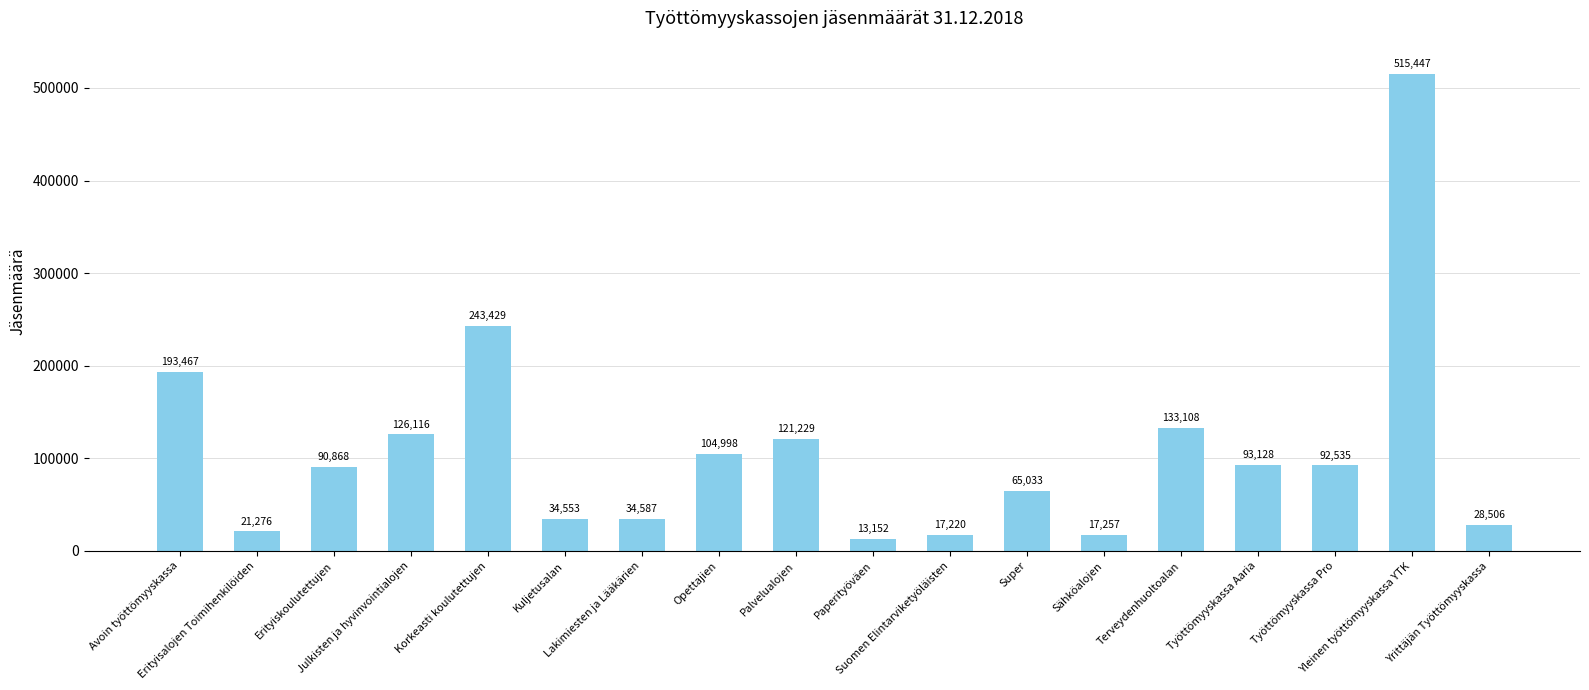

List the labels in order of value, largest first.

Yleinen työttömyyskassa YTK, Korkeasti koulutettujen, Avoin työttömyyskassa, Terveydenhuoltoalan, Julkisten ja hyvinvointialojen, Palvelualojen, Opettajien, Työttömyyskassa Aaria, Työttömyyskassa Pro, Erityiskoulutettujen, Super, Lakimiesten ja Lääkärien, Kuljetusalan, Yrittäjän Työttömyyskassa, Erityisalojen Toimihenkilöiden, Sähköalojen, Suomen Elintarviketyöläisten, Paperityöväen